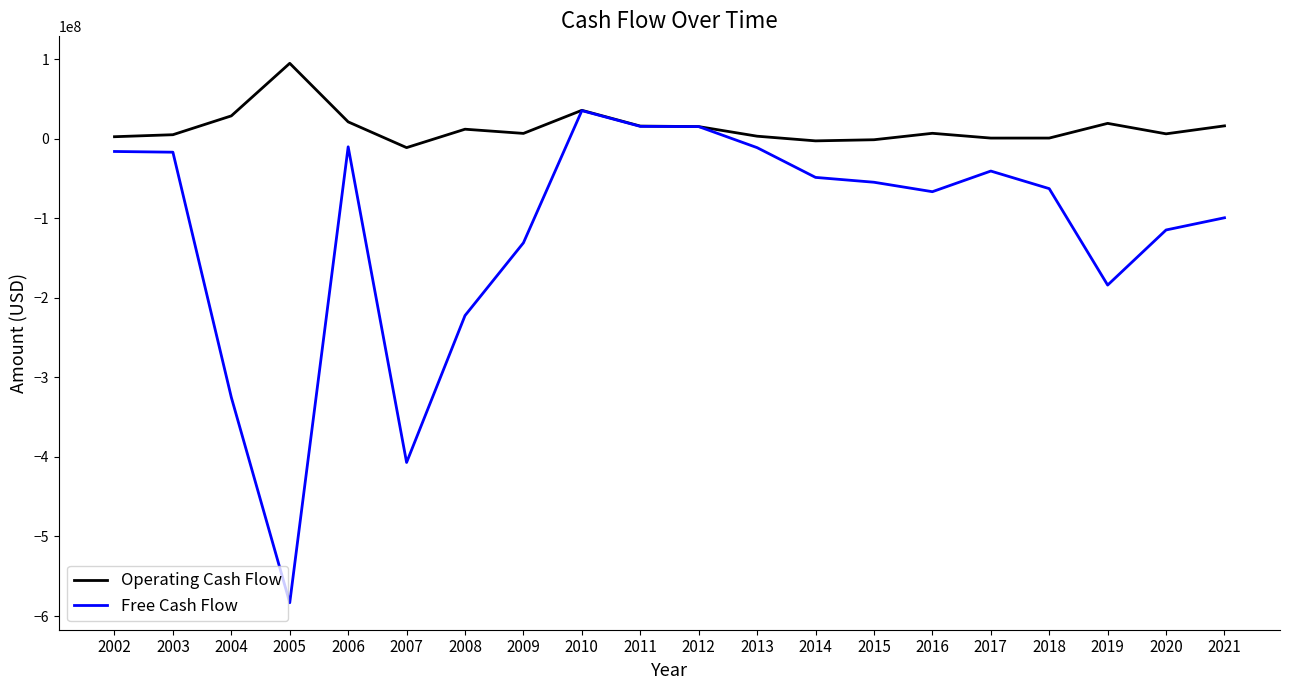

How many lines are shown in the chart?

2